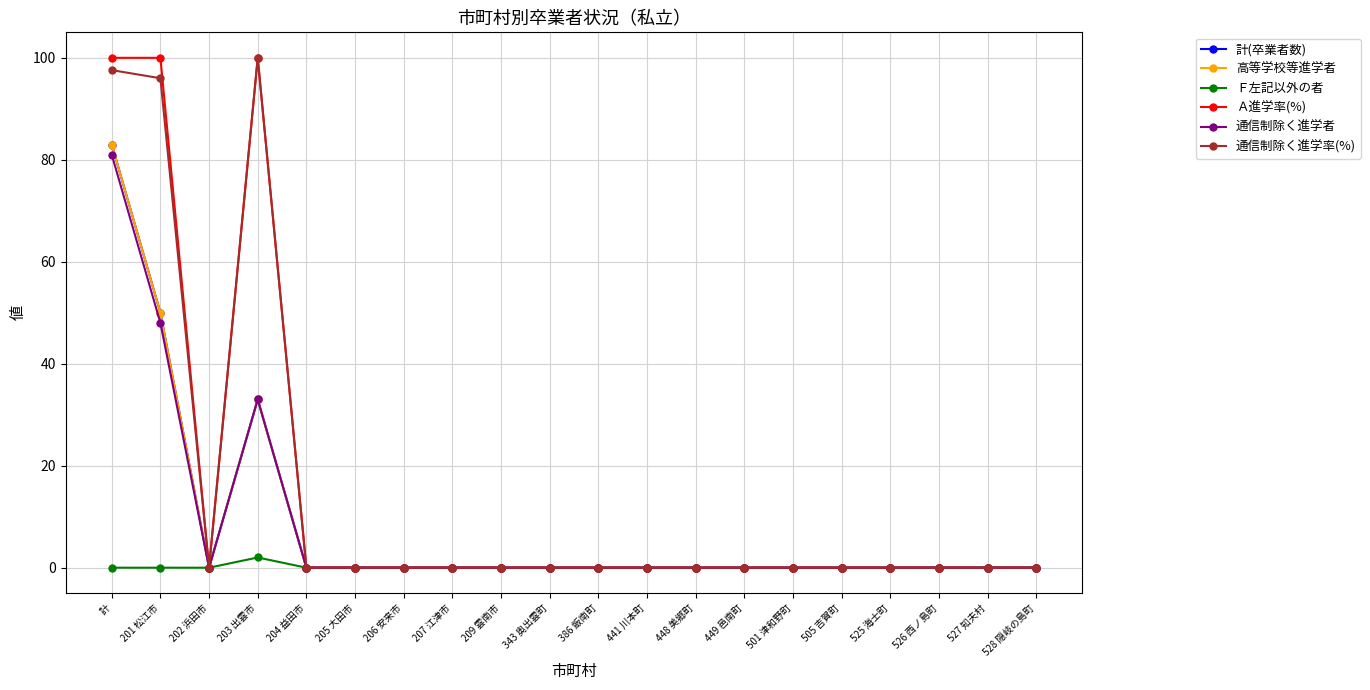

True or false: Ｆ左記以外の者 and Ａ進学率(%) intersect in this chart.

False